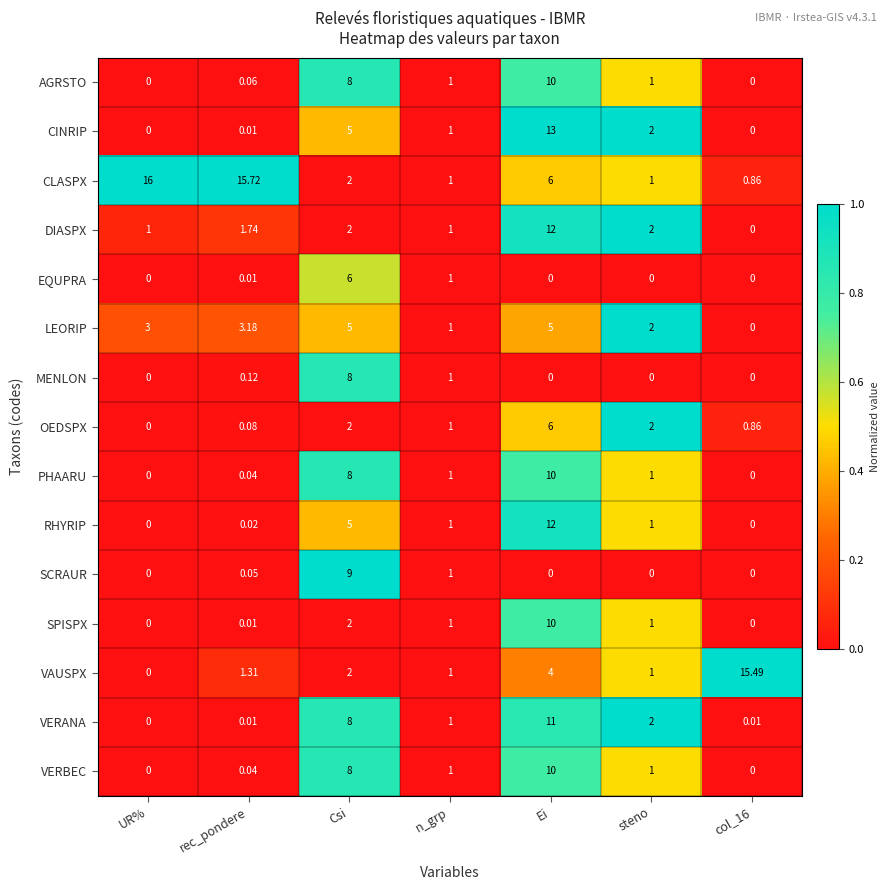

At which label does OEDSPX reach its peak?

Ei